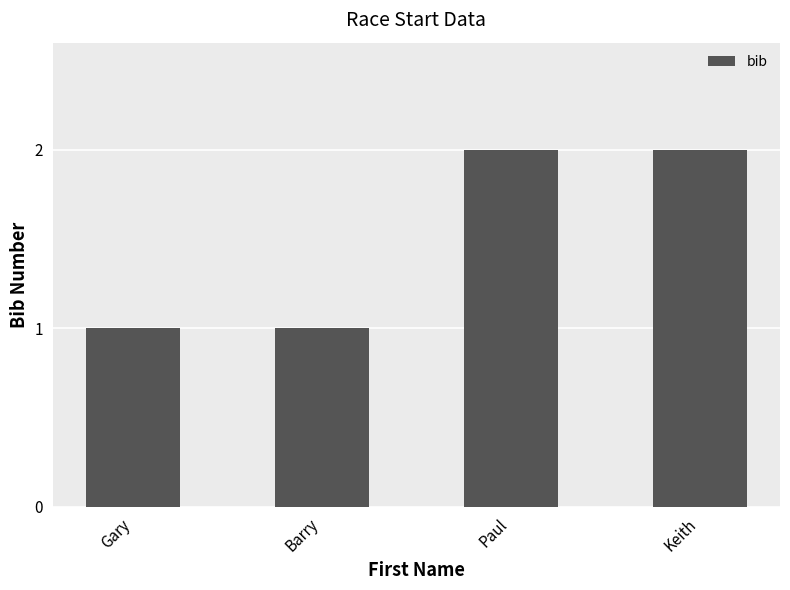

What is the greatest value displayed?

2